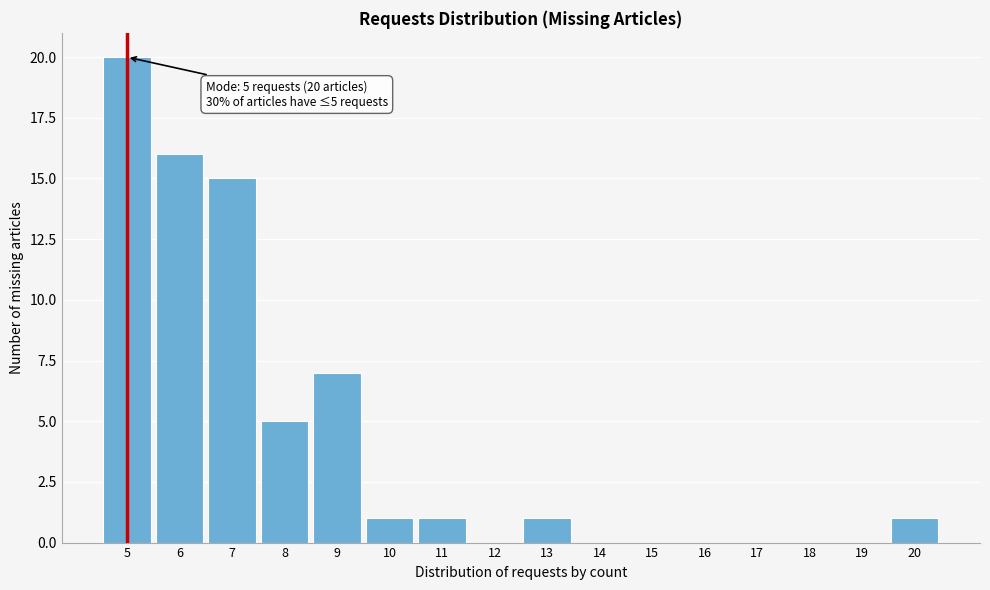

Over which range of the x-axis is the bar tallest?

4.5 to 5.5